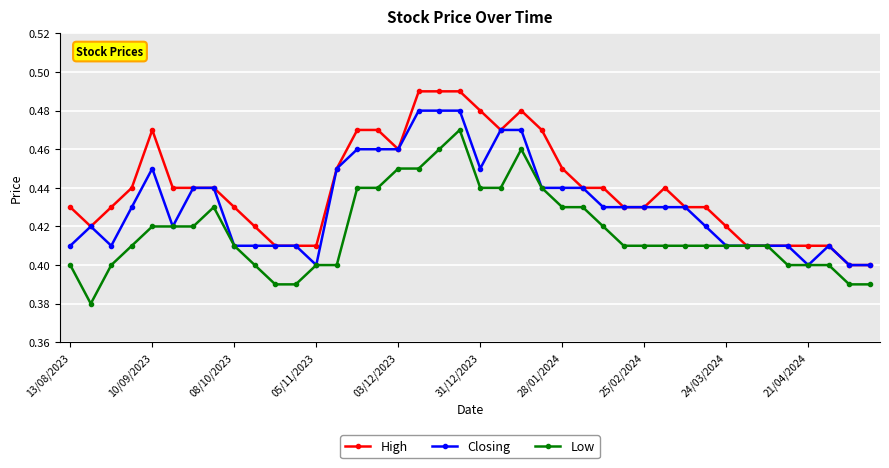

Which series has the largest total across all categories?

High